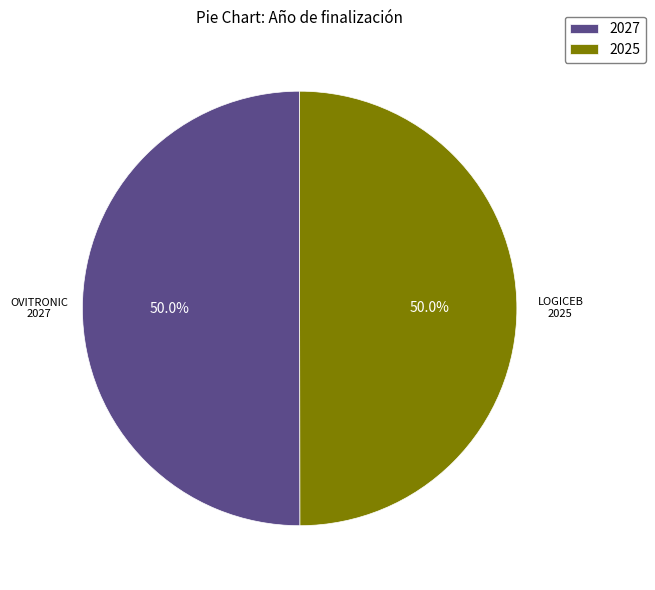

What portion of the pie excludes 2027?

50.0%